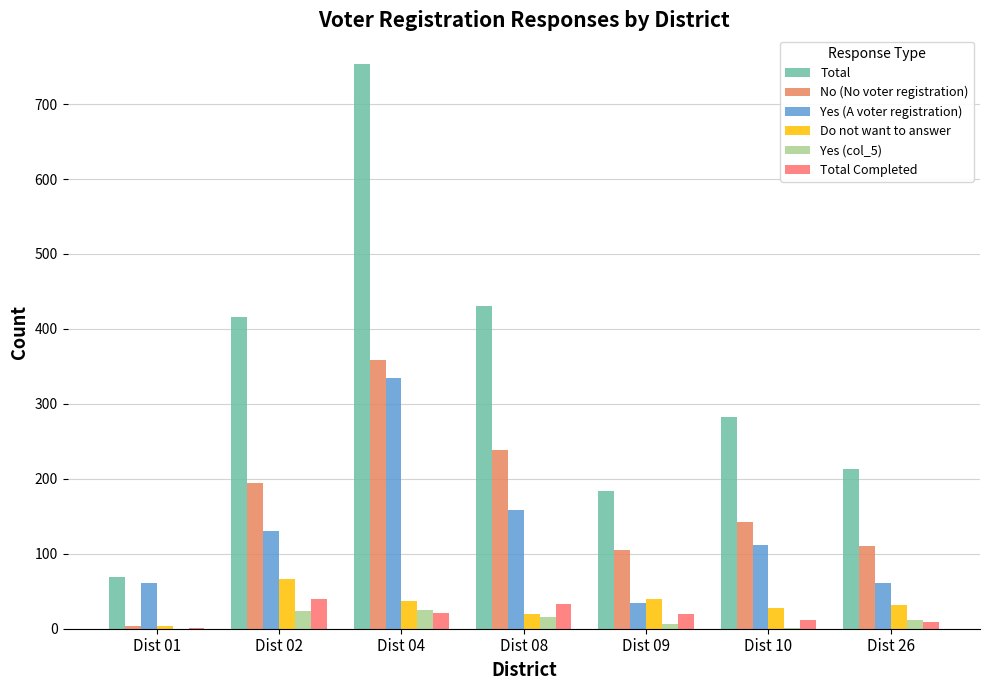

Is it true that Yes (A voter registration) equals 34 at Dist 09?

True